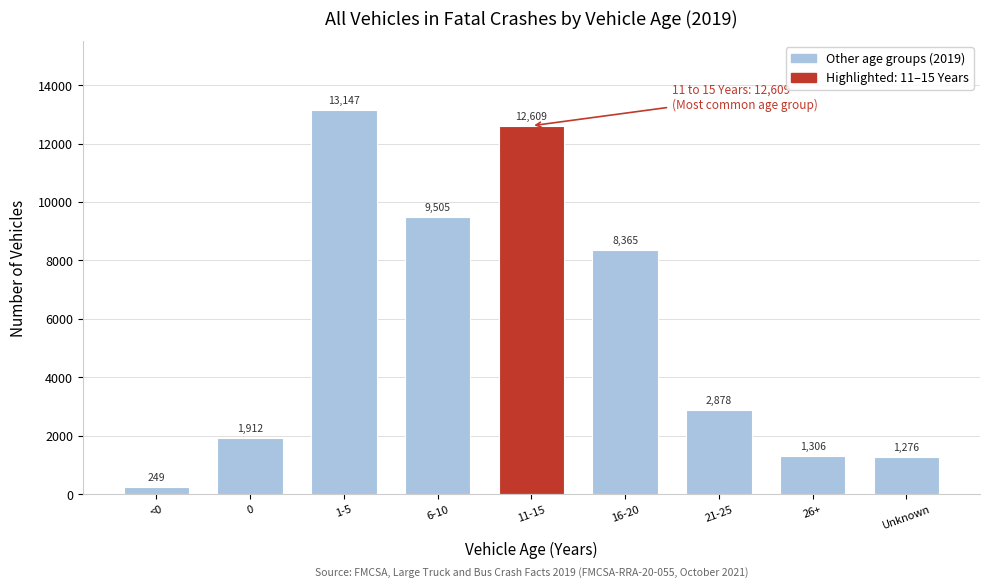

Reading right to left, extract all data points from this chart.

1276	1306	2878	8365	12609	9505	13147	1912	249